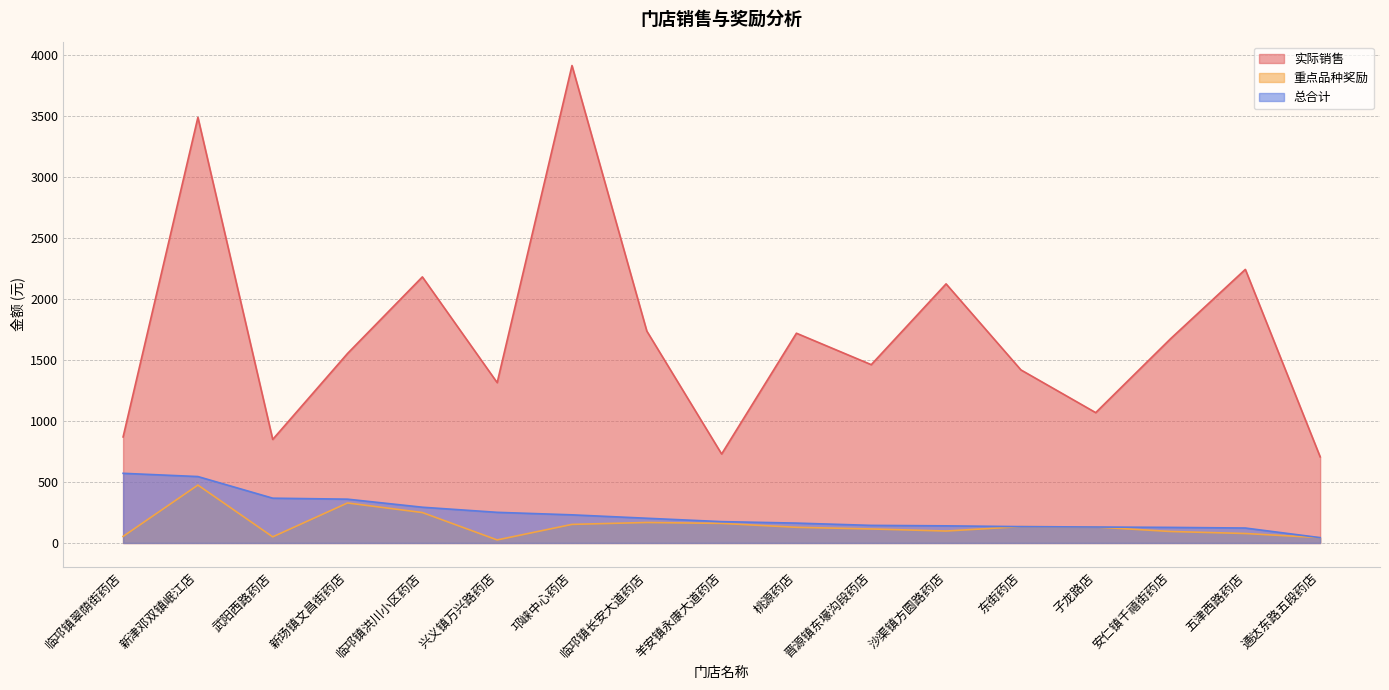

What is the approximate value of 总合计 at 晋源镇东壕沟段药店?

144.2